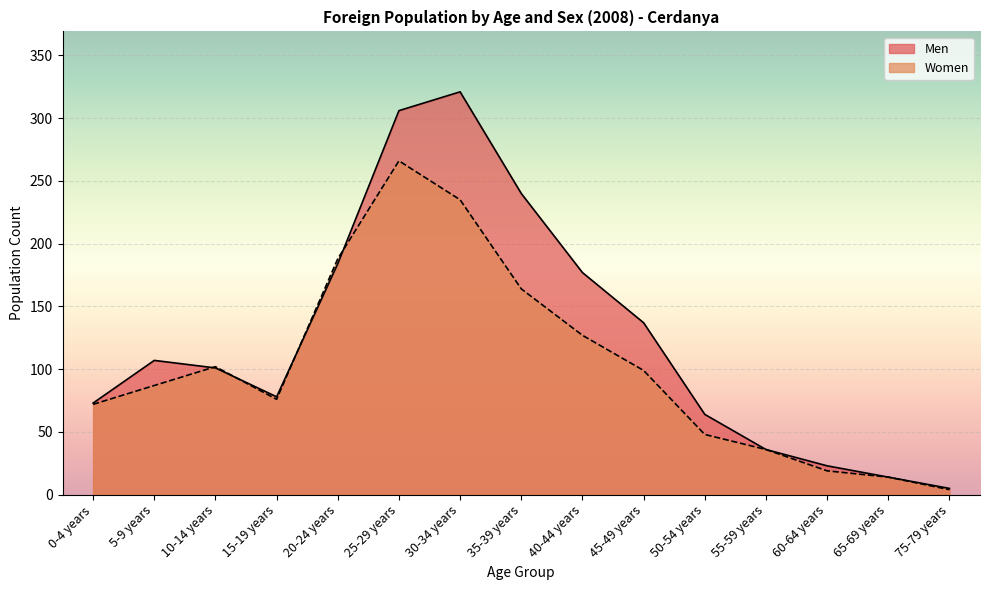

Which series has the widest spread of values?

Men